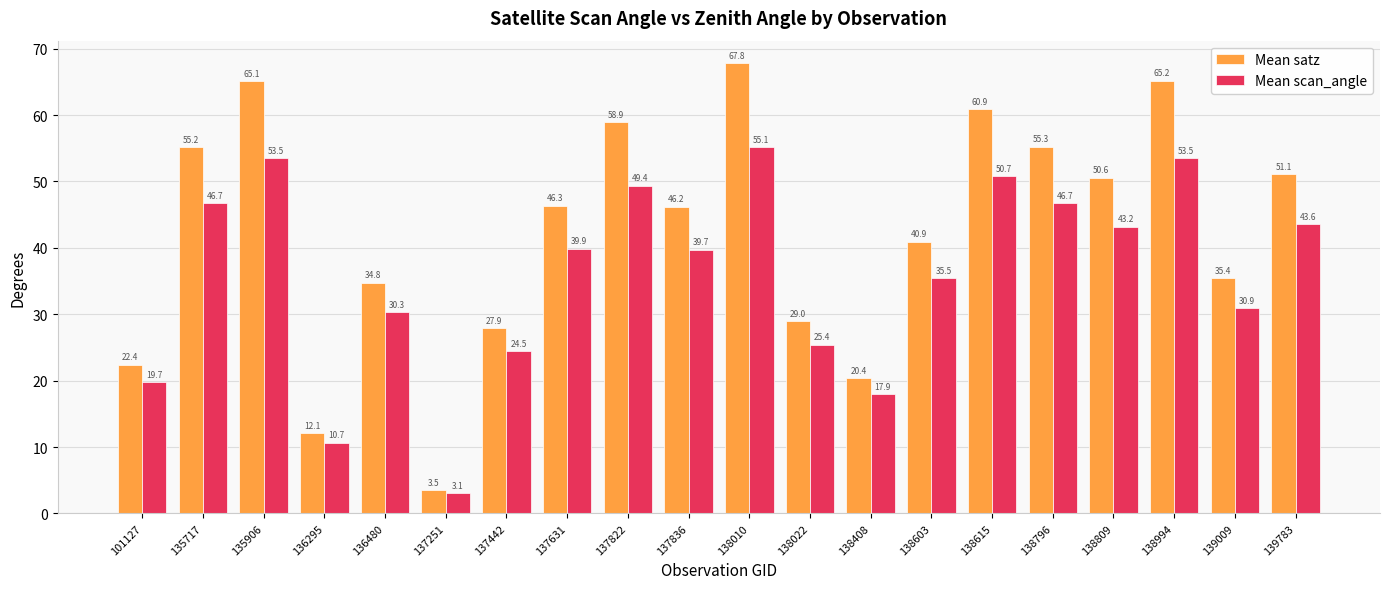

Which series changed the most between 136480 and 138809?

Mean satz